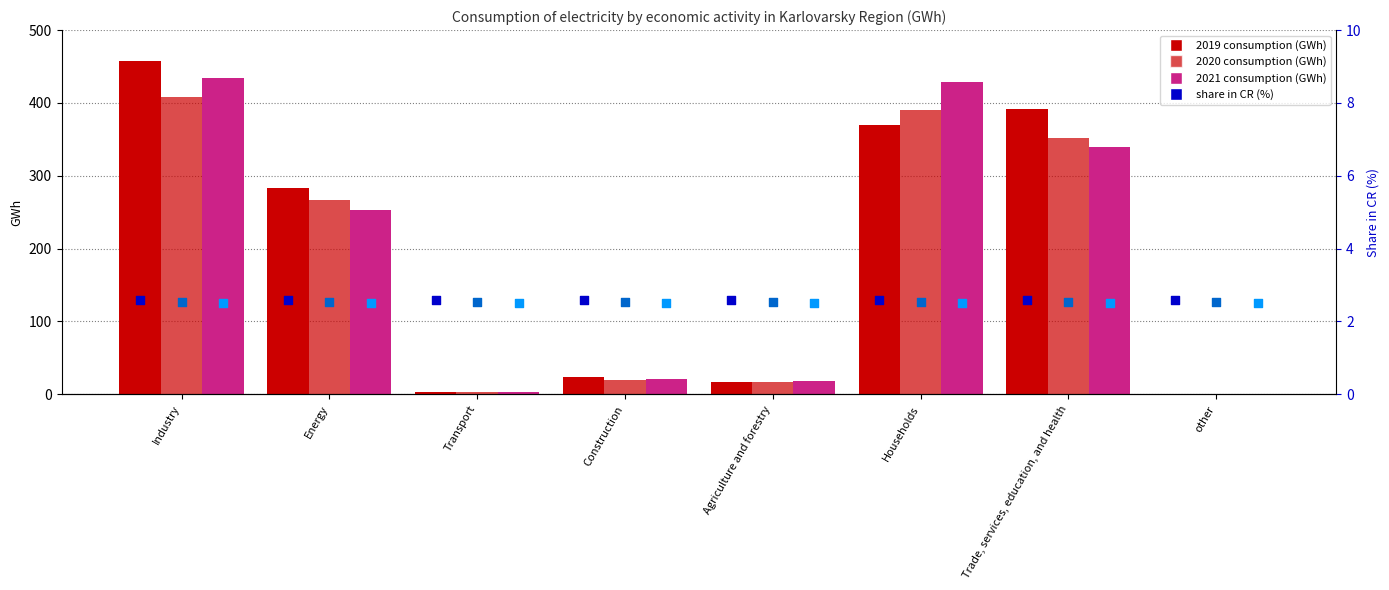

What is the total value across all series at Transport?

7.6